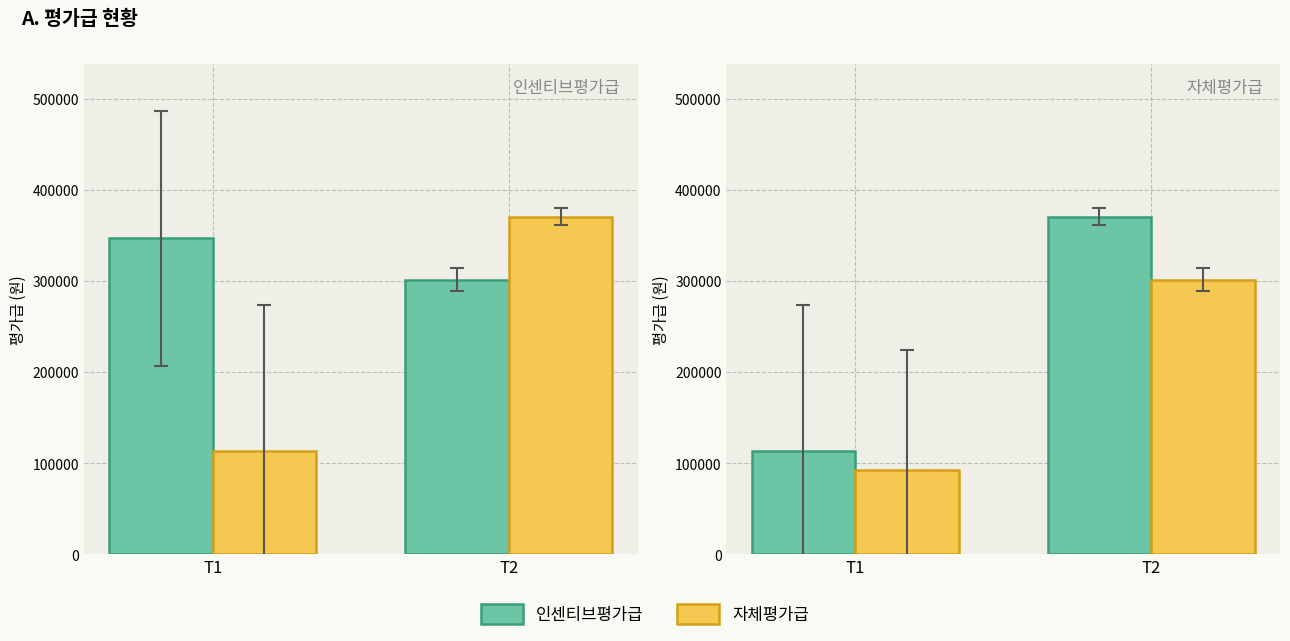

Which series changed the most between T1 and T2?

인센티브평가급